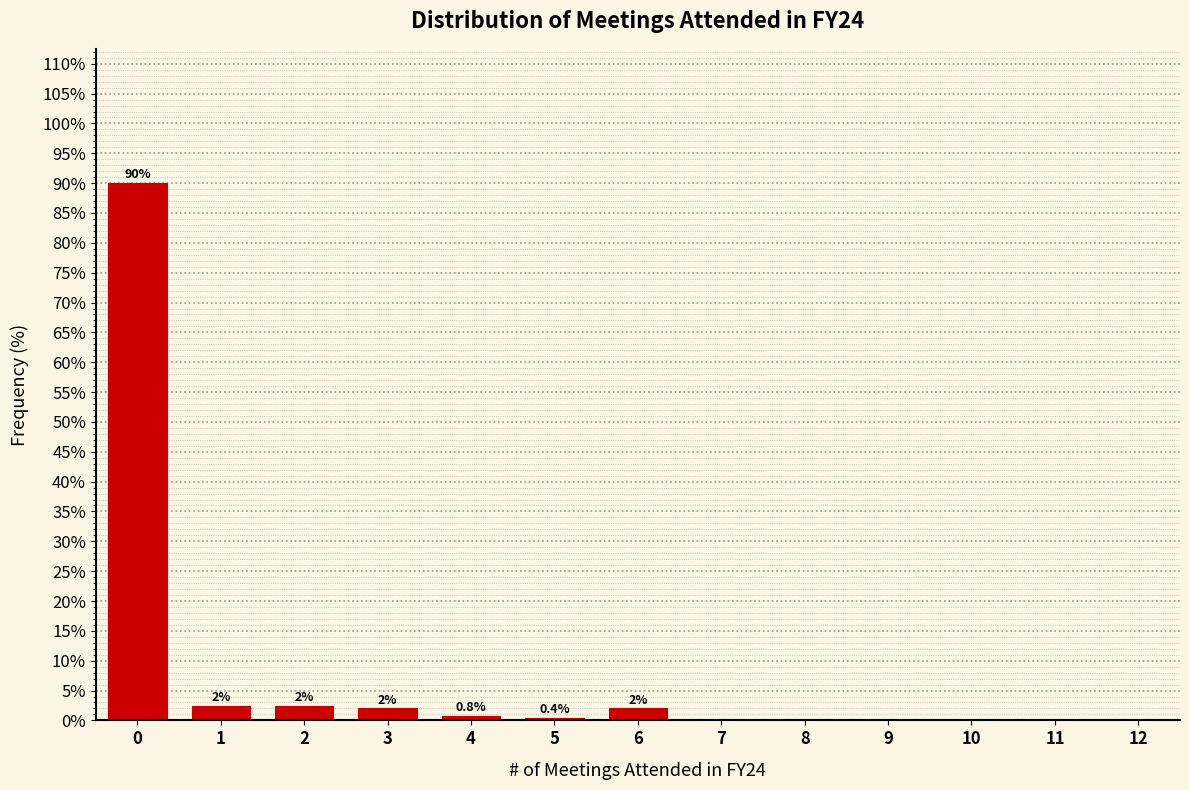

Reading left to right, extract all data points from this chart.

0=90.0	1=2.4	2=2.4	3=2.0	4=0.8	5=0.4	6=2.0	7=0.0	8=0.0	9=0.0	10=0.0	11=0.0	12=0.0